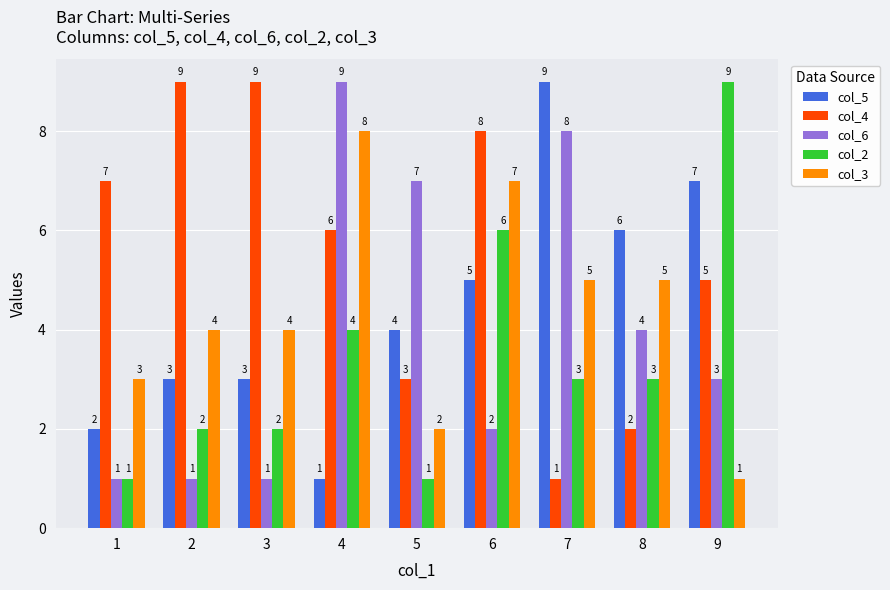

Reading left to right, what are all the values shown in this chart?

col_5: 2	3	3	1	4	5	9	6	7
col_4: 7	9	9	6	3	8	1	2	5
col_6: 1	1	1	9	7	2	8	4	3
col_2: 1	2	2	4	1	6	3	3	9
col_3: 3	4	4	8	2	7	5	5	1